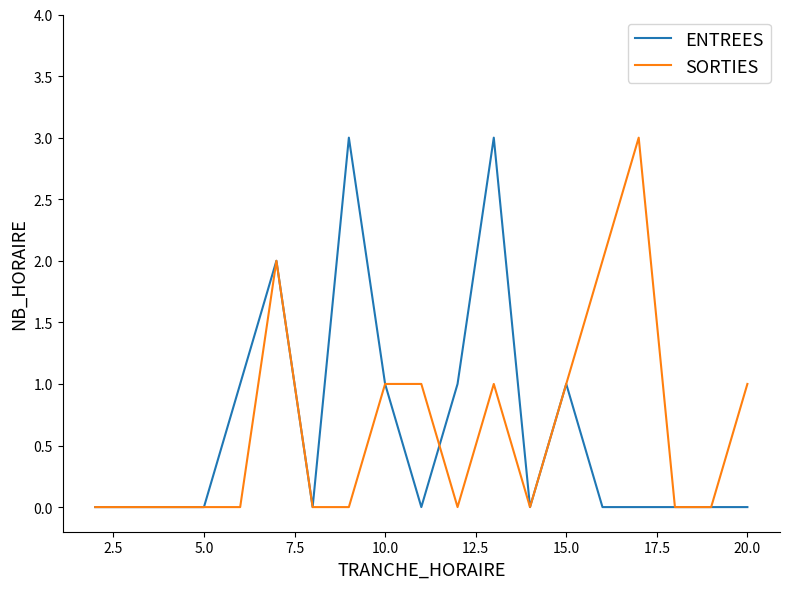

What is the greatest value displayed?

3